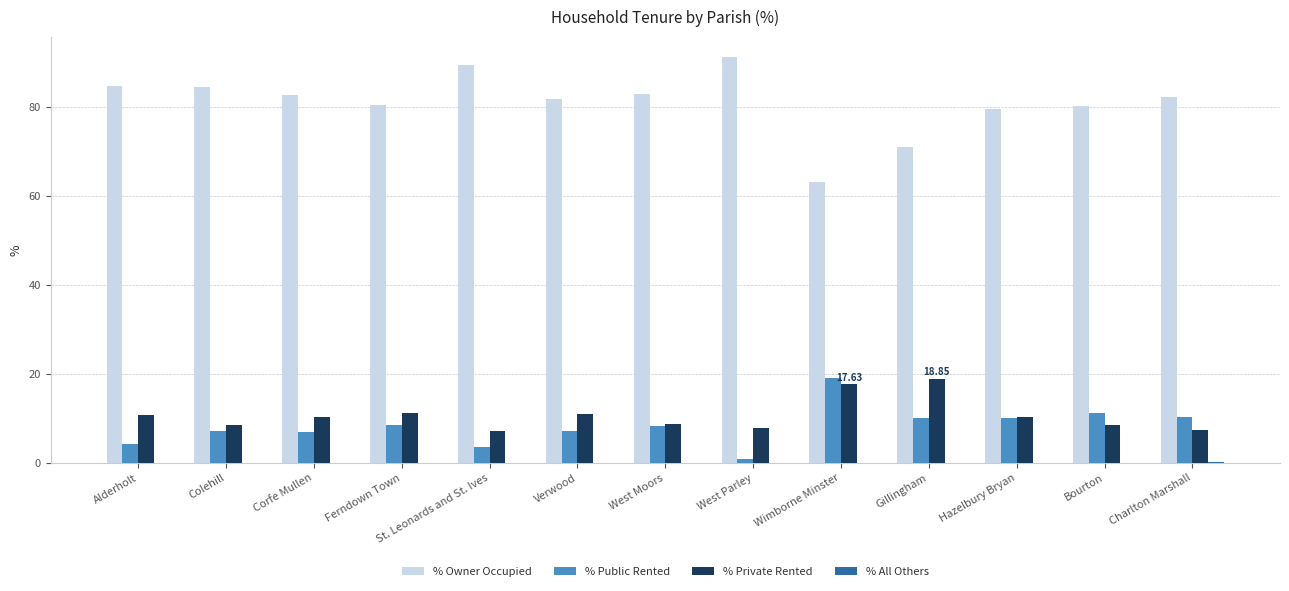

What is the difference between the % Public Rented values at Corfe Mullen and Hazelbury Bryan?

3.1